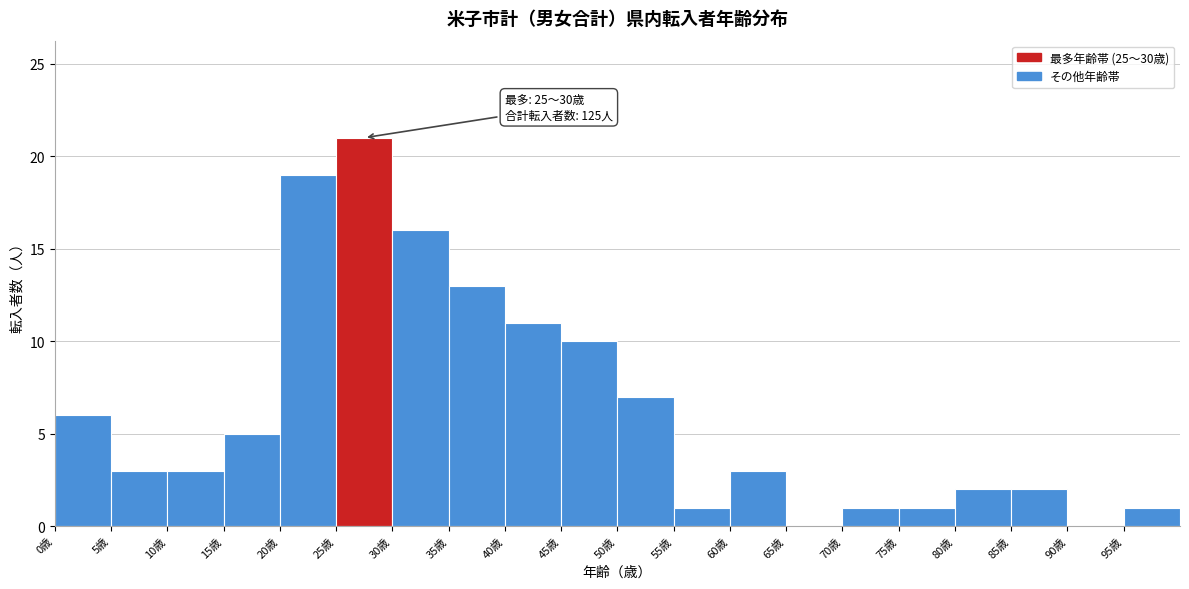

Which range on the x-axis has the tallest bar?

25 to 30